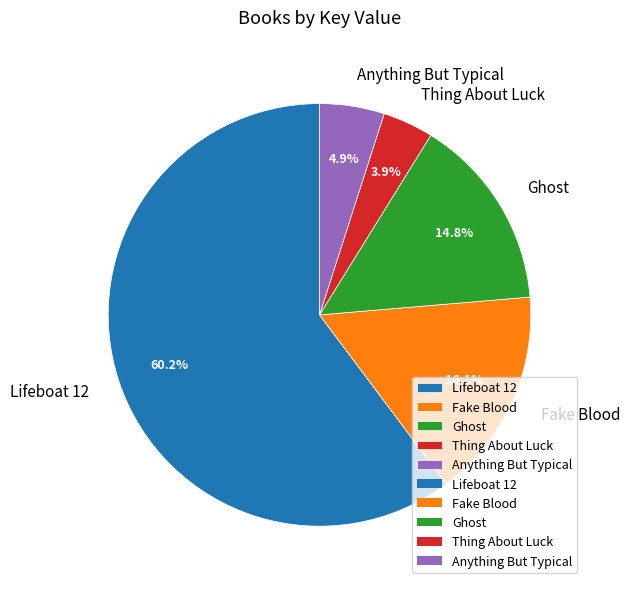

Rank the categories by value from lowest to highest.

Thing About Luck, Anything But Typical, Ghost, Fake Blood, Lifeboat 12